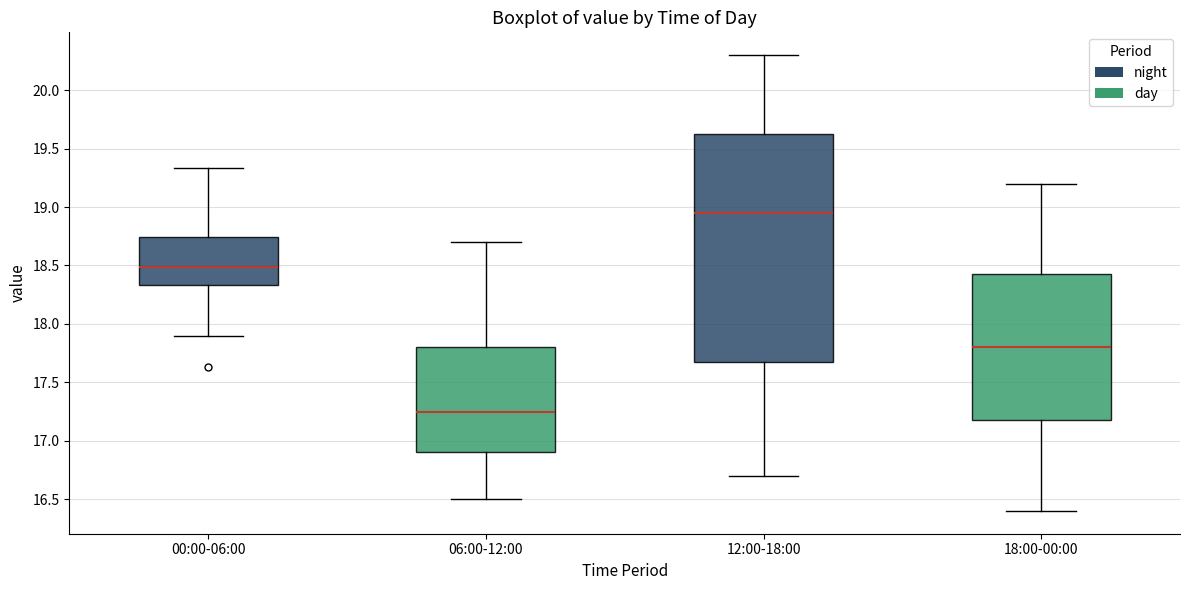

Reading left to right, read every box against the y-axis: the position of its median line, the range the box covers, and the ends of its whiskers. The values are not printed on the chart, so give them approximately, as read against the axis.

00:00-06:00: median 18.50, box 18.35 to 18.75, whiskers 17.90 to 19.35
06:00-12:00: median 17.25, box 16.90 to 17.80, whiskers 16.50 to 18.70
12:00-18:00: median 18.95, box 17.70 to 19.65, whiskers 16.70 to 20.30
18:00-00:00: median 17.80, box 17.20 to 18.45, whiskers 16.40 to 19.20